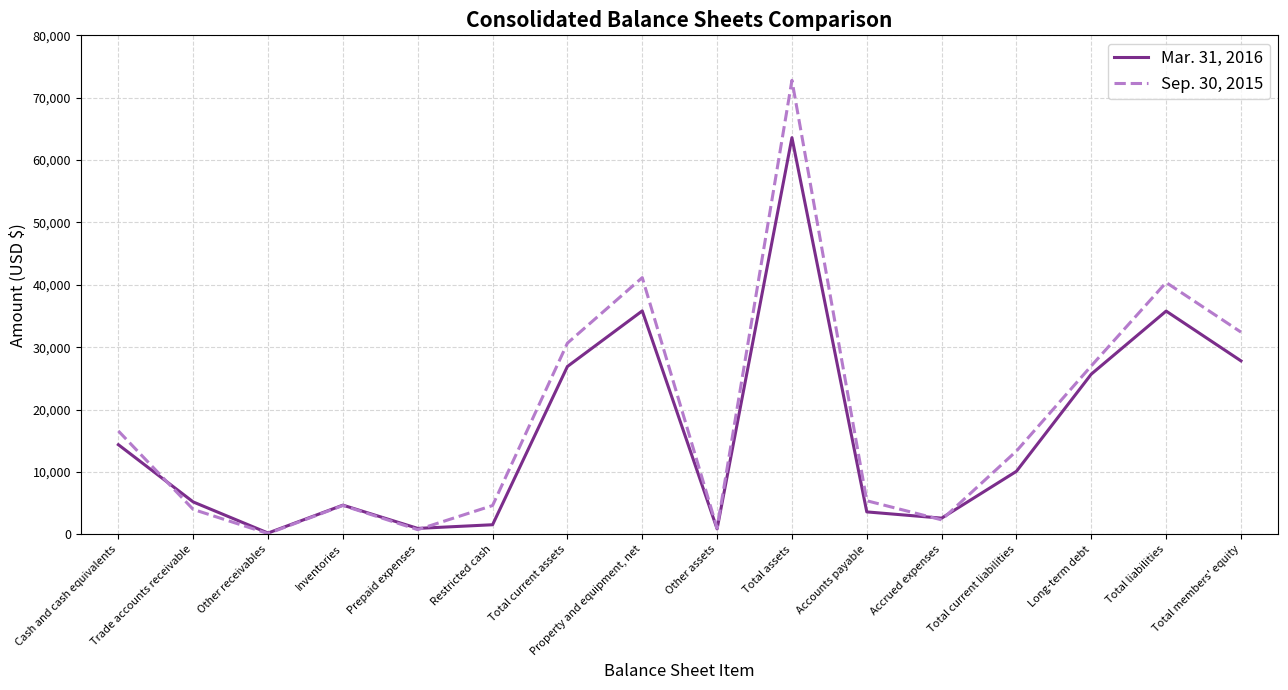

Which series has the widest spread of values?

Sep. 30, 2015